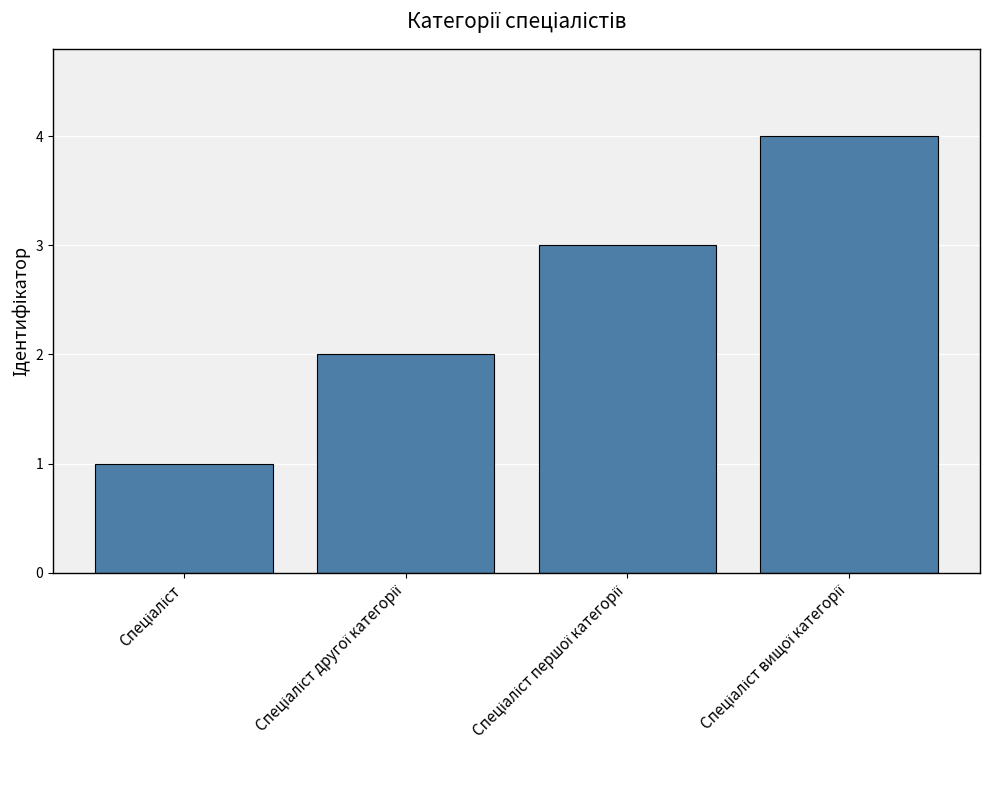

What is the difference between the maximum and minimum values?

3